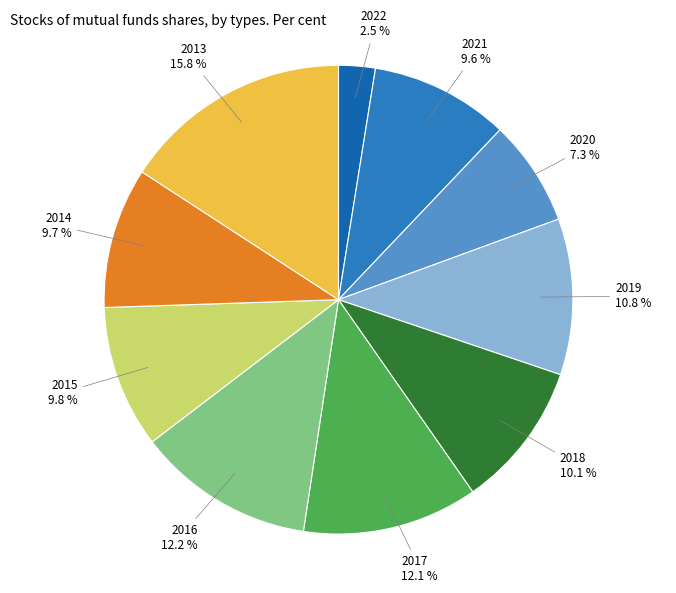

What is the smallest slice in the pie chart?

2022